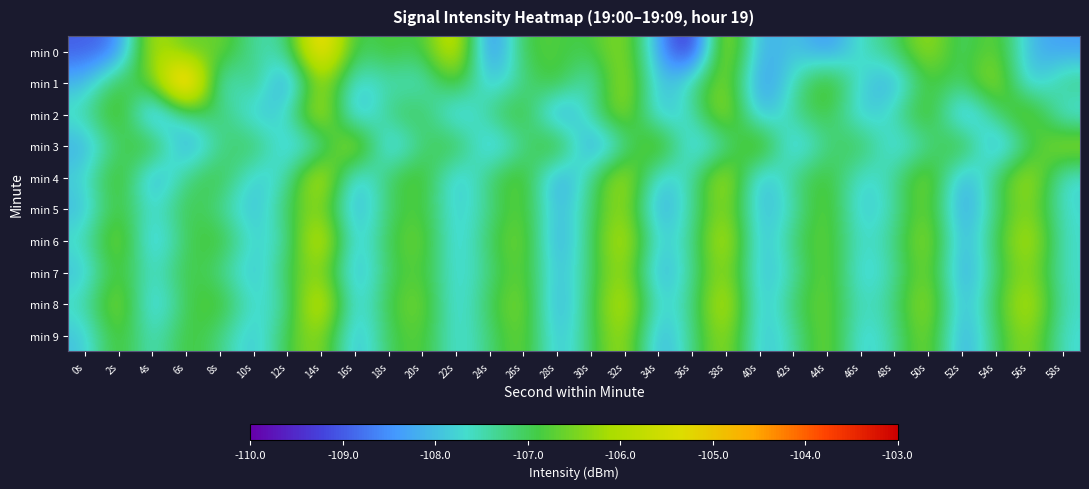

Which series has the largest total across all categories?

min 8